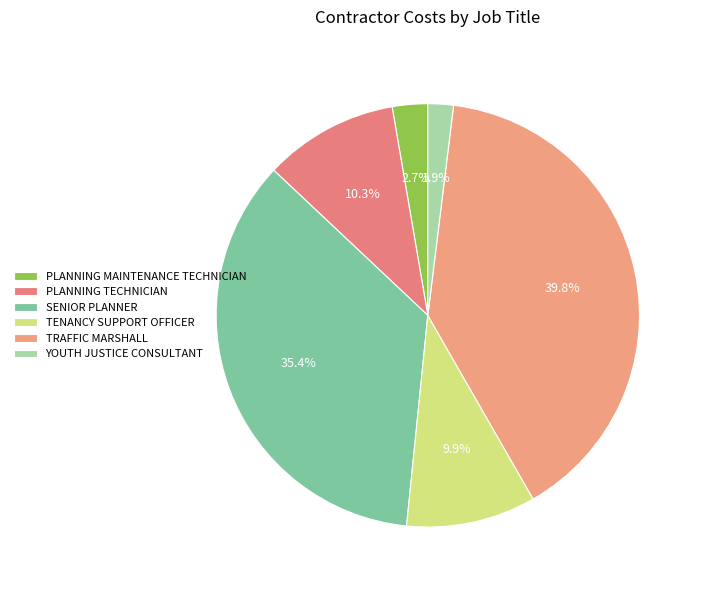

What percentage is the TRAFFIC MARSHALL slice, to the nearest percent?

40%